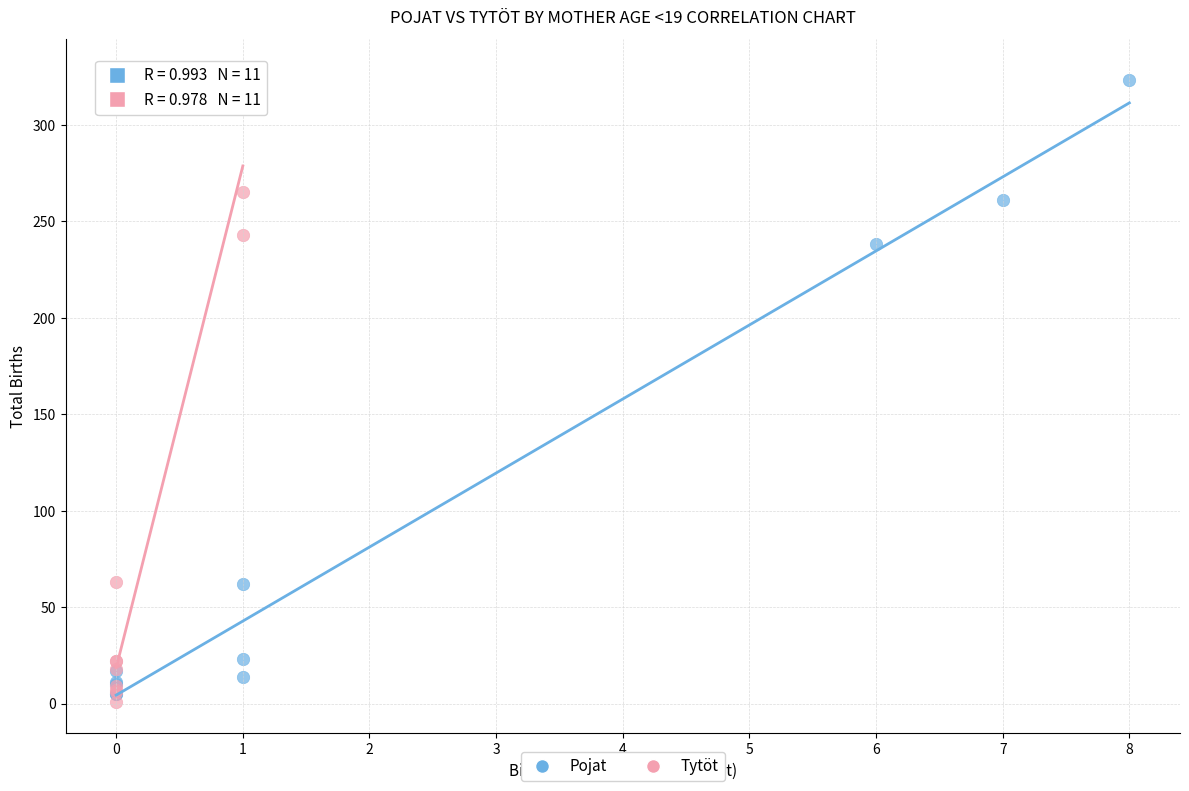

Which series reaches the minimum Y coordinate?

Tytöt